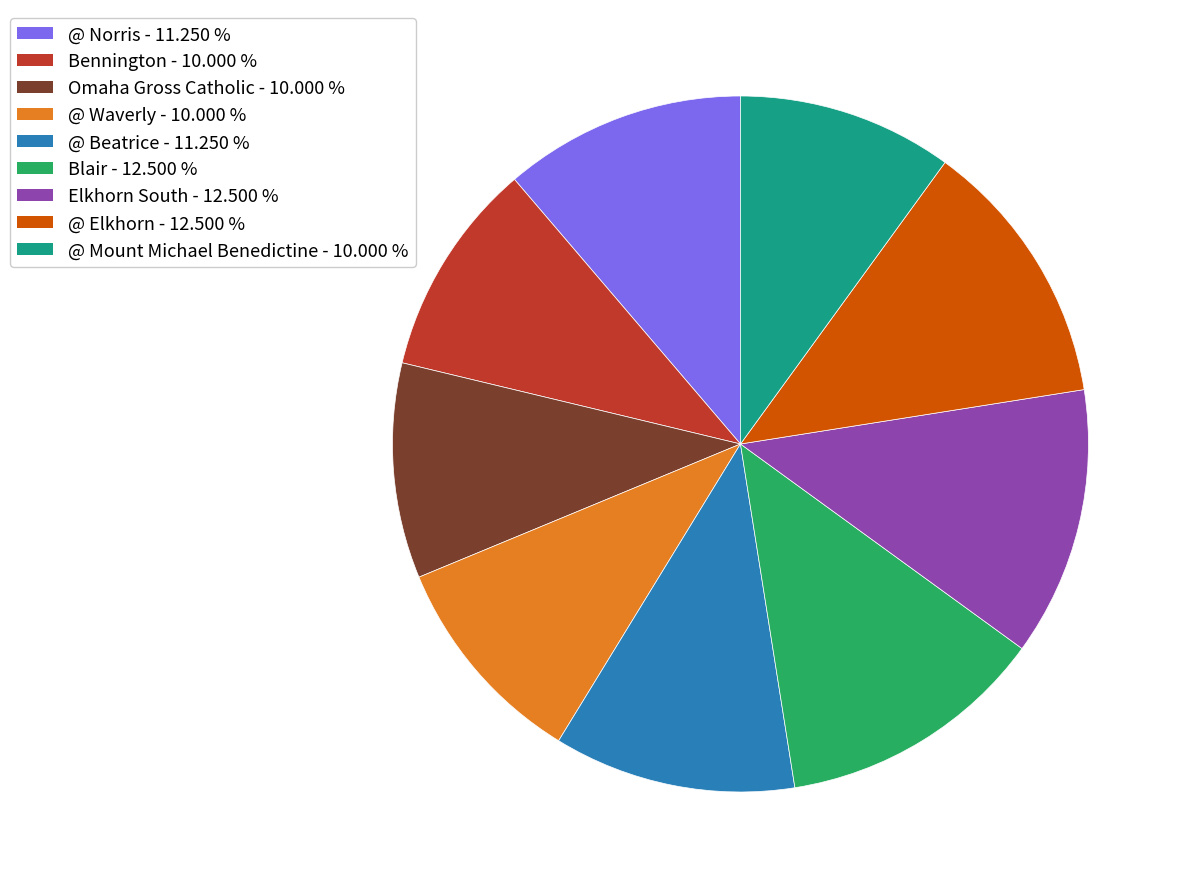

Between @ Beatrice and Bennington, which is larger?

@ Beatrice